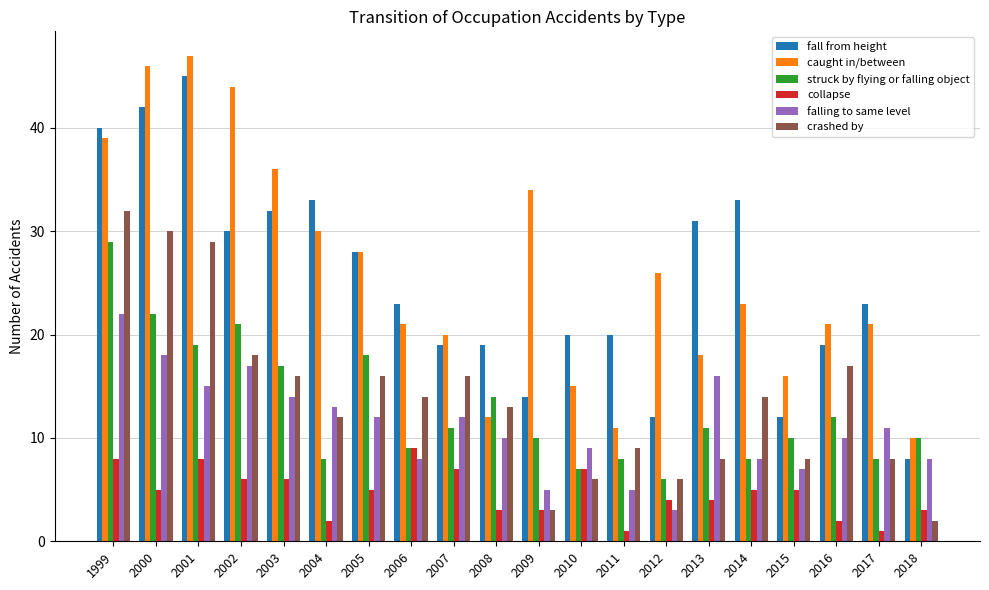

What is the difference between the highest and lowest values at 2018?

8